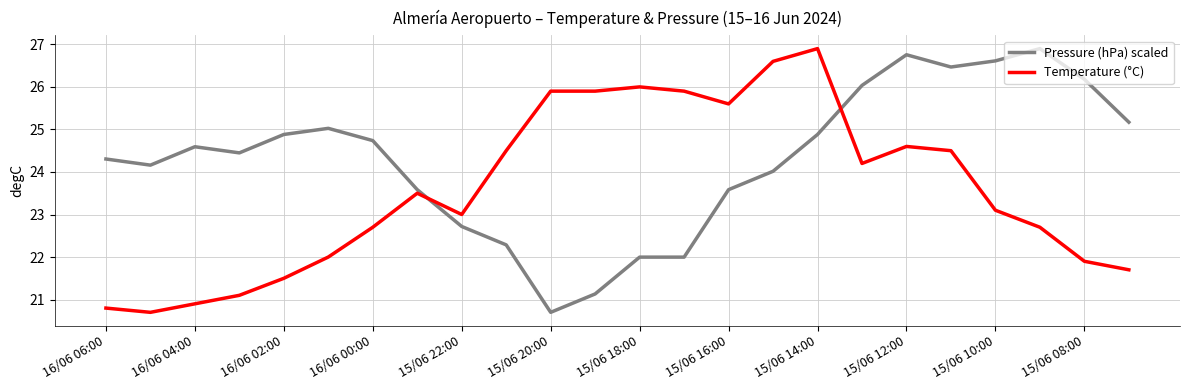

List the series in order of their overall mean, lowest first.

Temperature (°C), Pressure (hPa) scaled